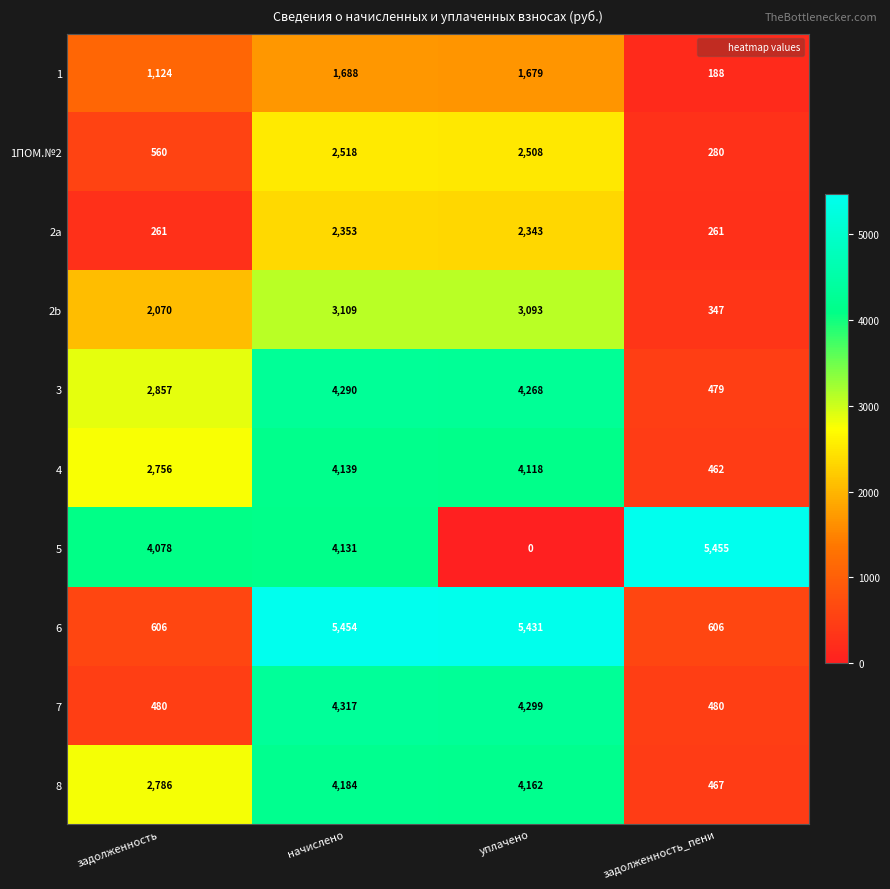

At which category is the sum across all series the highest?

начислено